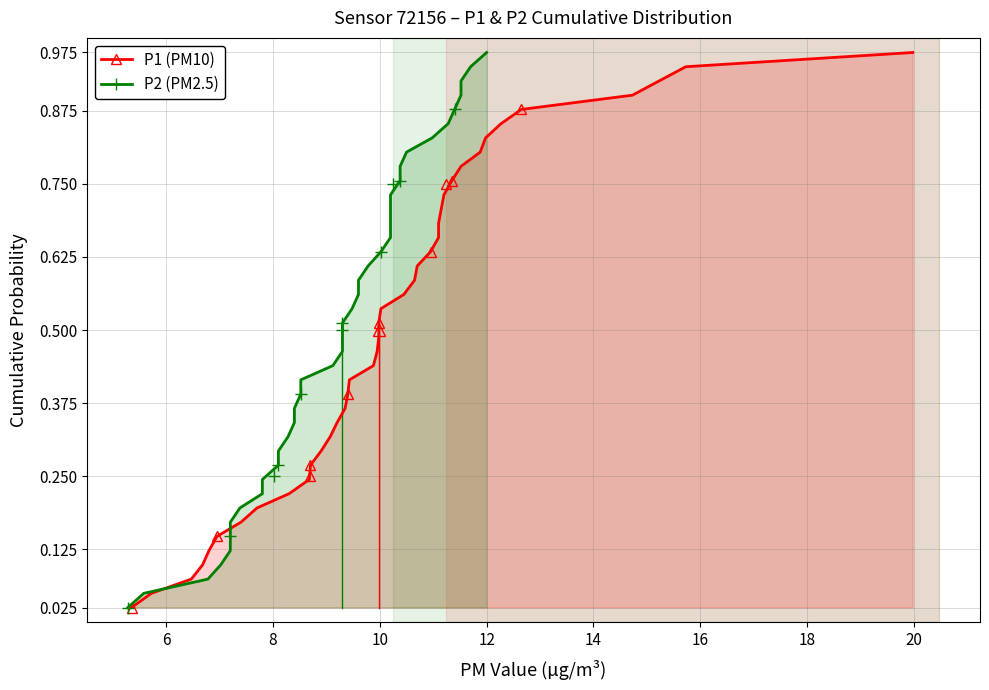

What is the label of the 26th point from the right?

14